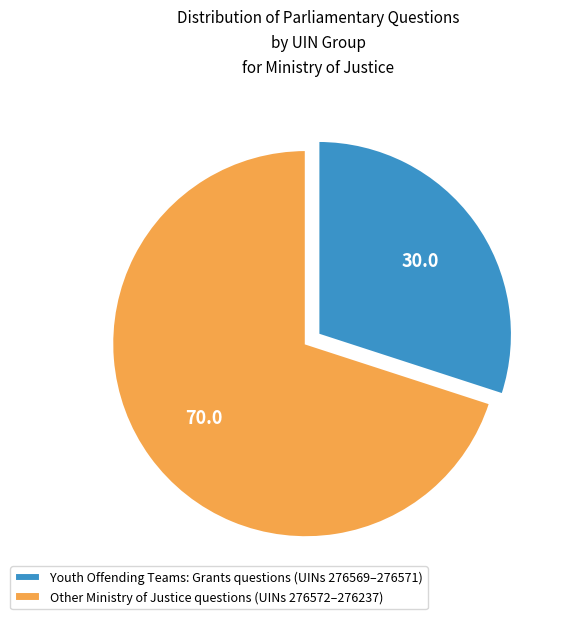

What is the ratio of the value at Other Ministry of Justice questions (UINs 276572–276237) to the value at Youth Offending Teams: Grants questions (UINs 276569–276571)?

2.3